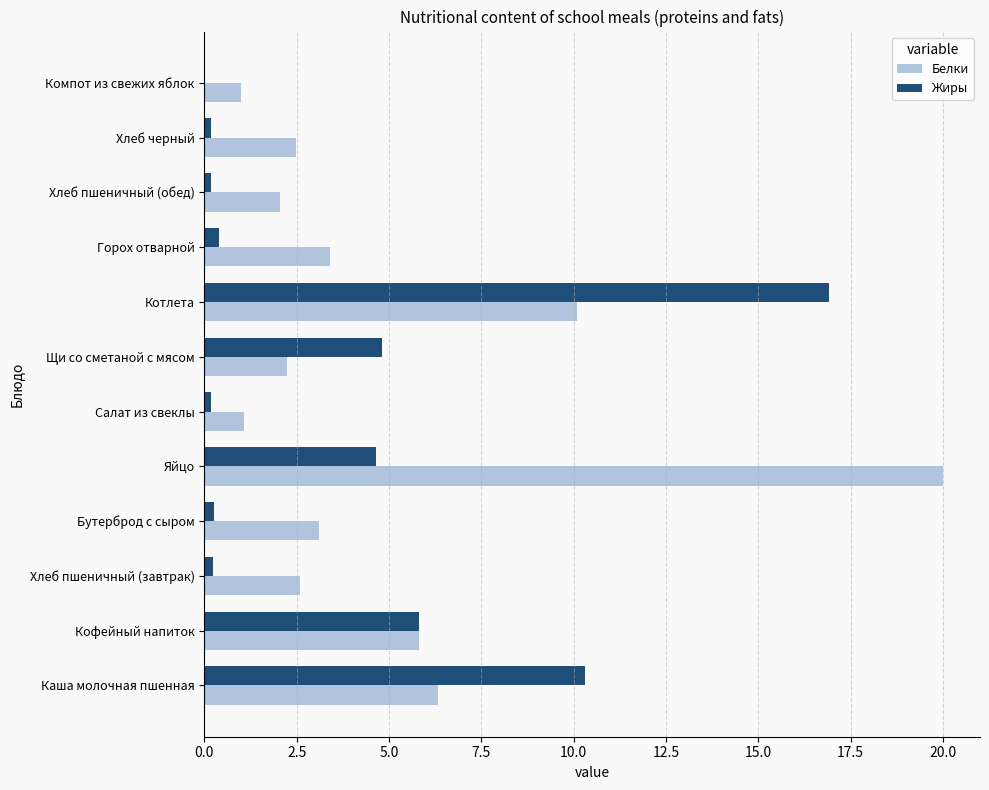

Which series changed the most between Каша молочная пшенная and Хлеб пшеничный (завтрак)?

Жиры